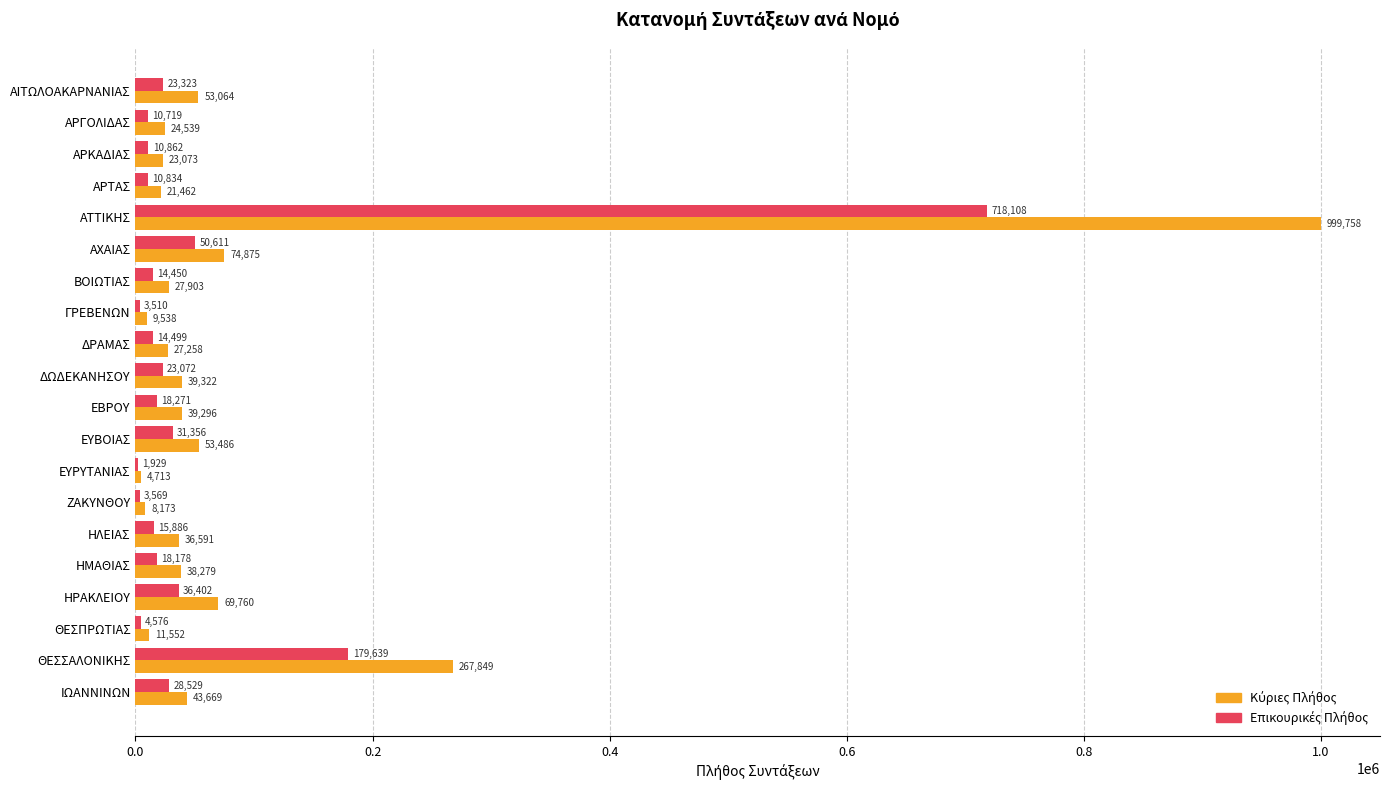

What is the total value across all series at ΗΜΑΘΙΑΣ?

56457